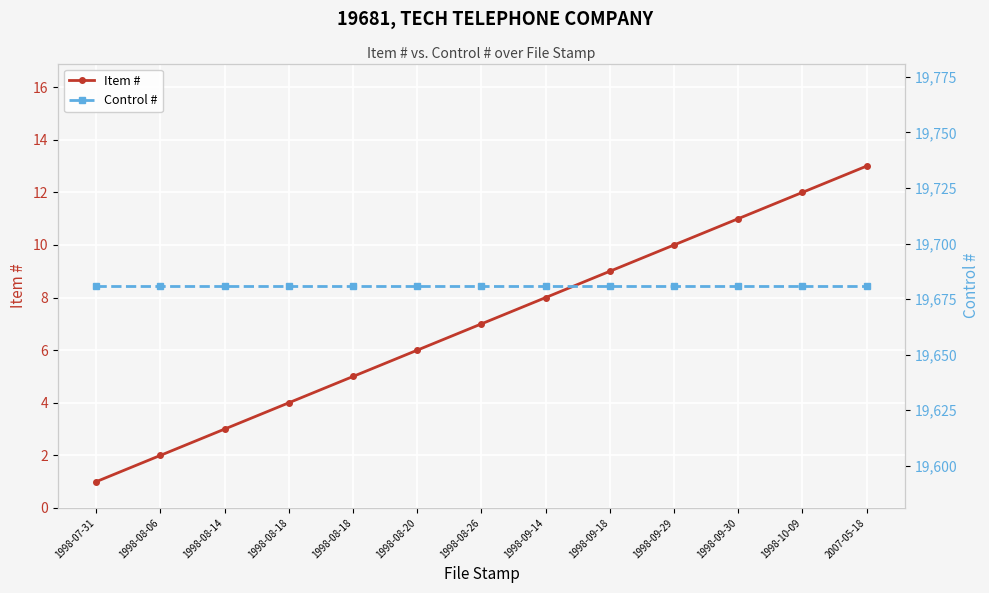

At which label is Control # closest to 19681?

1998-07-31